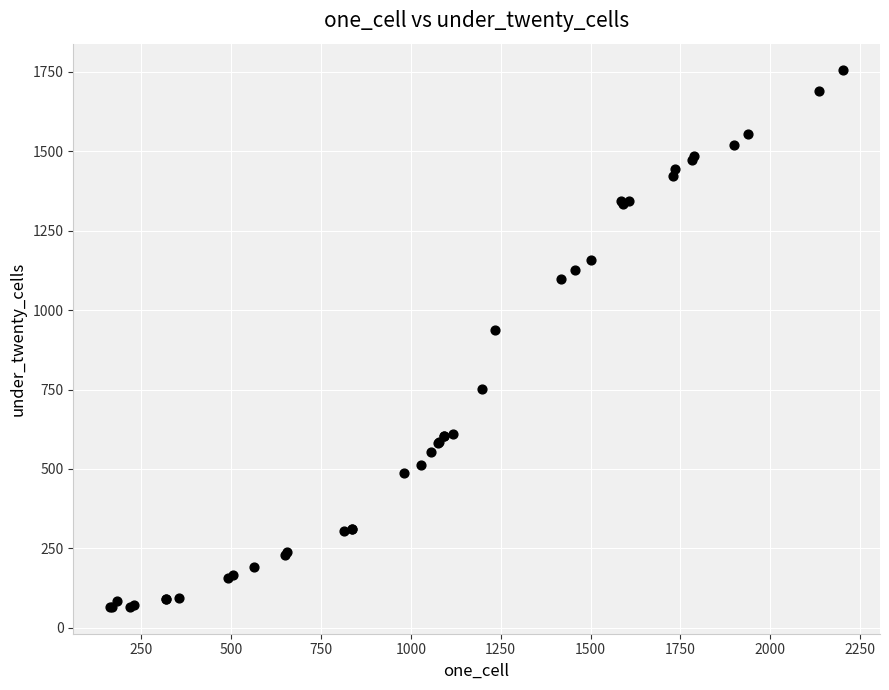

What Y value in the scatter plot is closest to 910?

938